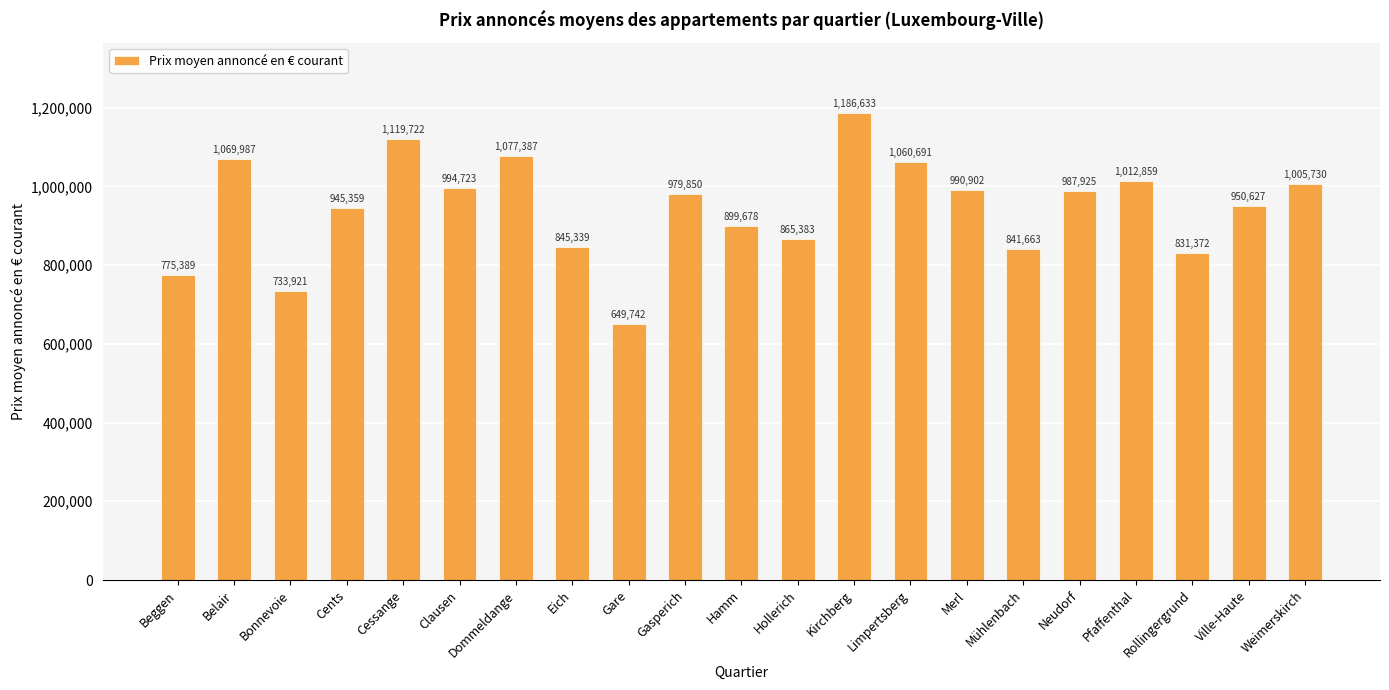

What is the sum of all values?

19824889.8